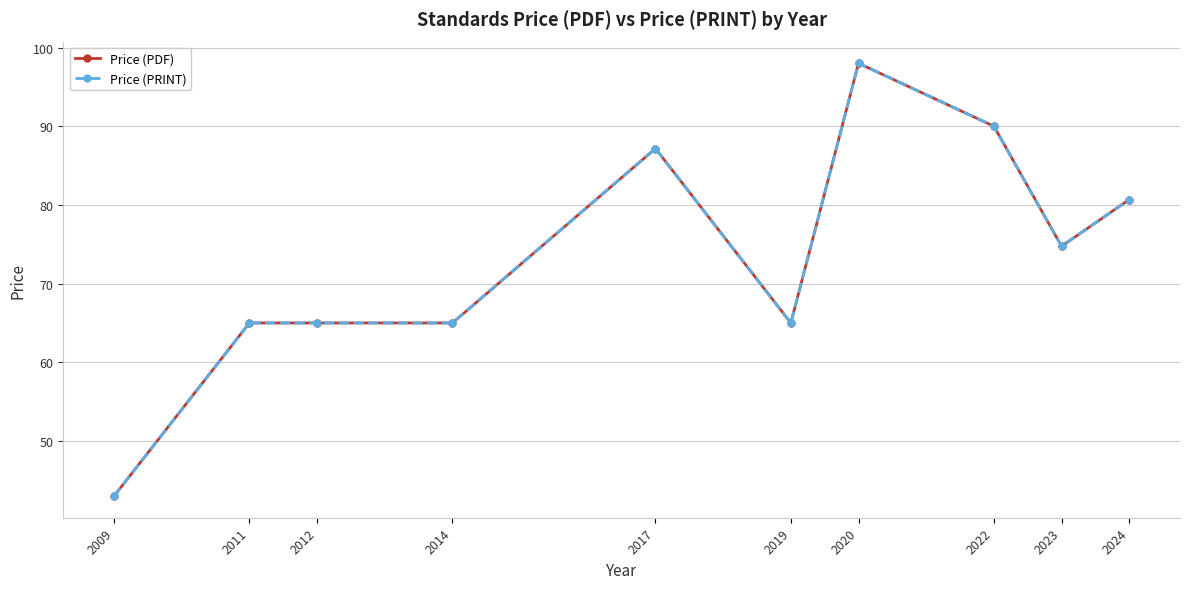

Reading left to right, transcribe all the data shown in this chart.

Price (PDF): 43.0	65.0	65.0	65.0	87.2	65.0	98.0	90.0	74.8	80.7
Price (PRINT): 43.0	65.0	65.0	65.0	87.2	65.0	98.0	90.0	74.8	80.7